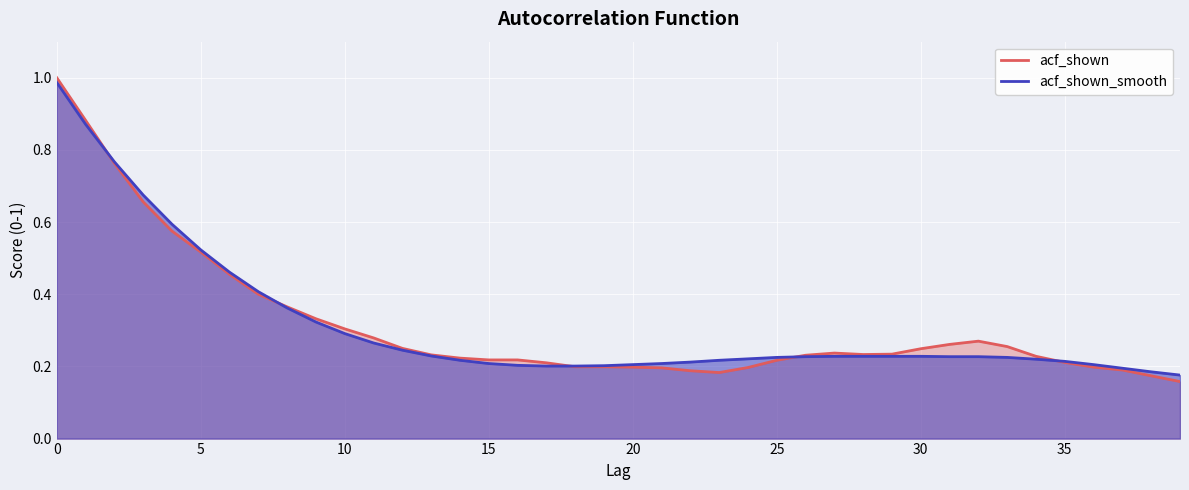

Where is the first local minimum for acf_shown?

23